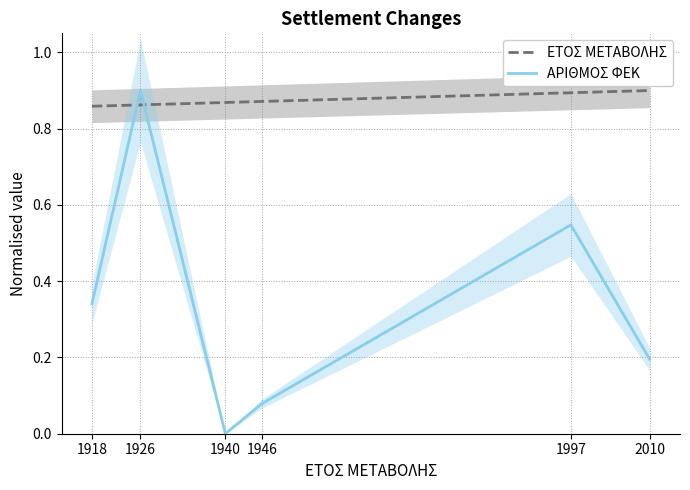

True or false: ΕΤΟΣ ΜΕΤΑΒΟΛΗΣ has more than 1 interior local peaks.

False